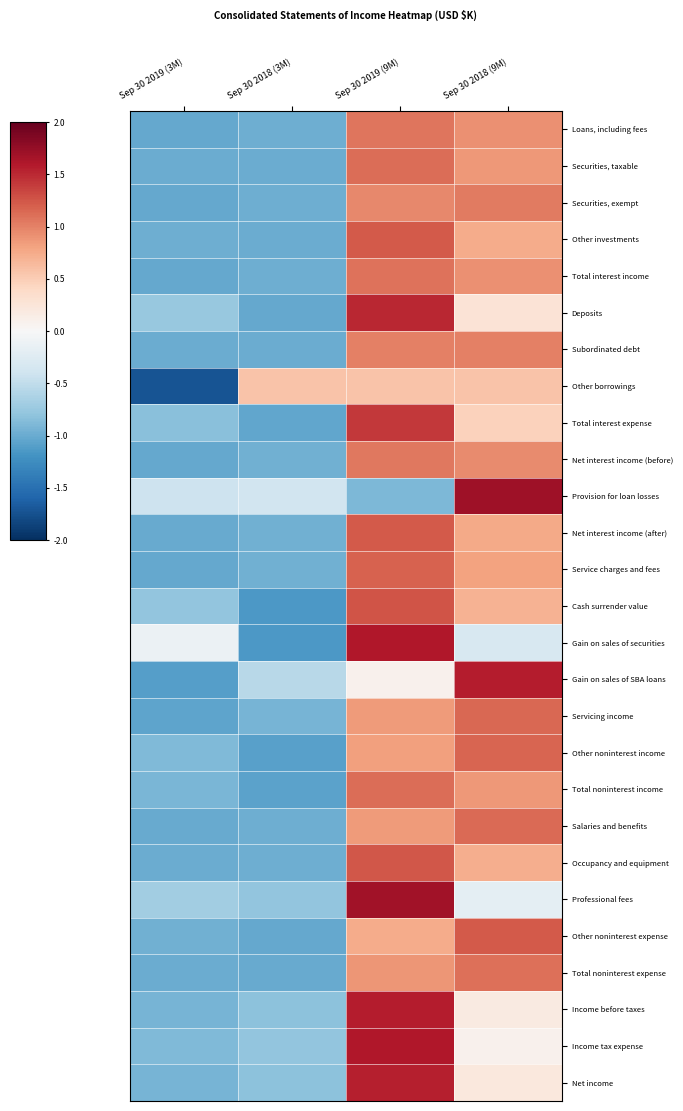

Reading right to left, transcribe all the data shown in this chart.

Loans, including fees: Sep 30 2018 (9M)=0.9	Sep 30 2019 (9M)=1.1	Sep 30 2018 (3M)=-1.0	Sep 30 2019 (3M)=-1.0
Securities, taxable: Sep 30 2018 (9M)=0.9	Sep 30 2019 (9M)=1.1	Sep 30 2018 (3M)=-1.0	Sep 30 2019 (3M)=-1.0
Securities, exempt: Sep 30 2018 (9M)=1.0	Sep 30 2019 (9M)=1.0	Sep 30 2018 (3M)=-1.0	Sep 30 2019 (3M)=-1.0
Other investments: Sep 30 2018 (9M)=0.7	Sep 30 2019 (9M)=1.2	Sep 30 2018 (3M)=-1.0	Sep 30 2019 (3M)=-1.0
Total interest income: Sep 30 2018 (9M)=0.9	Sep 30 2019 (9M)=1.1	Sep 30 2018 (3M)=-1.0	Sep 30 2019 (3M)=-1.0
Deposits: Sep 30 2018 (9M)=0.3	Sep 30 2019 (9M)=1.5	Sep 30 2018 (3M)=-1.0	Sep 30 2019 (3M)=-0.8
Subordinated debt: Sep 30 2018 (9M)=1.0	Sep 30 2019 (9M)=1.0	Sep 30 2018 (3M)=-1.0	Sep 30 2019 (3M)=-1.0
Other borrowings: Sep 30 2018 (9M)=0.6	Sep 30 2019 (9M)=0.6	Sep 30 2018 (3M)=0.6	Sep 30 2019 (3M)=-1.7
Total interest expense: Sep 30 2018 (9M)=0.5	Sep 30 2019 (9M)=1.4	Sep 30 2018 (3M)=-1.0	Sep 30 2019 (3M)=-0.8
Net interest income (before): Sep 30 2018 (9M)=0.9	Sep 30 2019 (9M)=1.1	Sep 30 2018 (3M)=-1.0	Sep 30 2019 (3M)=-1.0
Provision for loan losses: Sep 30 2018 (9M)=1.7	Sep 30 2019 (9M)=-0.9	Sep 30 2018 (3M)=-0.4	Sep 30 2019 (3M)=-0.4
Net interest income (after): Sep 30 2018 (9M)=0.8	Sep 30 2019 (9M)=1.2	Sep 30 2018 (3M)=-1.0	Sep 30 2019 (3M)=-1.0
Service charges and fees: Sep 30 2018 (9M)=0.8	Sep 30 2019 (9M)=1.2	Sep 30 2018 (3M)=-1.0	Sep 30 2019 (3M)=-1.0
Cash surrender value: Sep 30 2018 (9M)=0.7	Sep 30 2019 (9M)=1.3	Sep 30 2018 (3M)=-1.2	Sep 30 2019 (3M)=-0.8
Gain on sales of securities: Sep 30 2018 (9M)=-0.3	Sep 30 2019 (9M)=1.6	Sep 30 2018 (3M)=-1.2	Sep 30 2019 (3M)=-0.1
Gain on sales of SBA loans: Sep 30 2018 (9M)=1.6	Sep 30 2019 (9M)=0.1	Sep 30 2018 (3M)=-0.6	Sep 30 2019 (3M)=-1.1
Servicing income: Sep 30 2018 (9M)=1.1	Sep 30 2019 (9M)=0.8	Sep 30 2018 (3M)=-0.9	Sep 30 2019 (3M)=-1.1
Other noninterest income: Sep 30 2018 (9M)=1.2	Sep 30 2019 (9M)=0.8	Sep 30 2018 (3M)=-1.1	Sep 30 2019 (3M)=-0.9
Total noninterest income: Sep 30 2018 (9M)=0.9	Sep 30 2019 (9M)=1.1	Sep 30 2018 (3M)=-1.1	Sep 30 2019 (3M)=-0.9
Salaries and benefits: Sep 30 2018 (9M)=1.1	Sep 30 2019 (9M)=0.8	Sep 30 2018 (3M)=-1.0	Sep 30 2019 (3M)=-1.0
Occupancy and equipment: Sep 30 2018 (9M)=0.7	Sep 30 2019 (9M)=1.2	Sep 30 2018 (3M)=-1.0	Sep 30 2019 (3M)=-1.0
Professional fees: Sep 30 2018 (9M)=-0.2	Sep 30 2019 (9M)=1.7	Sep 30 2018 (3M)=-0.8	Sep 30 2019 (3M)=-0.7
Other noninterest expense: Sep 30 2018 (9M)=1.2	Sep 30 2019 (9M)=0.7	Sep 30 2018 (3M)=-1.0	Sep 30 2019 (3M)=-1.0
Total noninterest expense: Sep 30 2018 (9M)=1.1	Sep 30 2019 (9M)=0.9	Sep 30 2018 (3M)=-1.0	Sep 30 2019 (3M)=-1.0
Income before taxes: Sep 30 2018 (9M)=0.2	Sep 30 2019 (9M)=1.6	Sep 30 2018 (3M)=-0.8	Sep 30 2019 (3M)=-0.9
Income tax expense: Sep 30 2018 (9M)=0.1	Sep 30 2019 (9M)=1.6	Sep 30 2018 (3M)=-0.8	Sep 30 2019 (3M)=-0.9
Net income: Sep 30 2018 (9M)=0.2	Sep 30 2019 (9M)=1.6	Sep 30 2018 (3M)=-0.8	Sep 30 2019 (3M)=-0.9